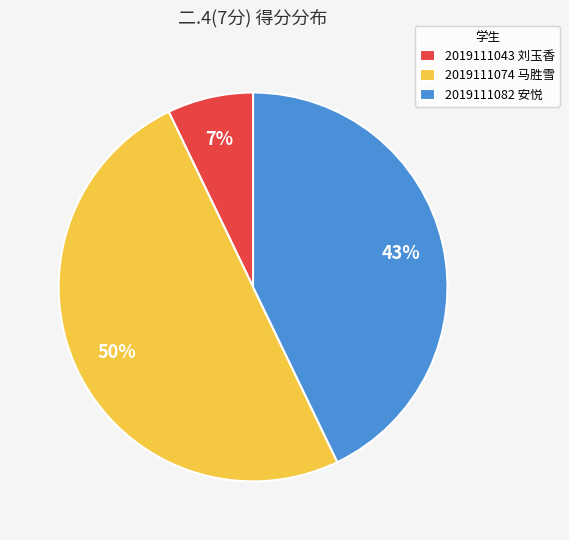

What percentage is the 2019111043 刘玉香 slice, to the nearest percent?

7%